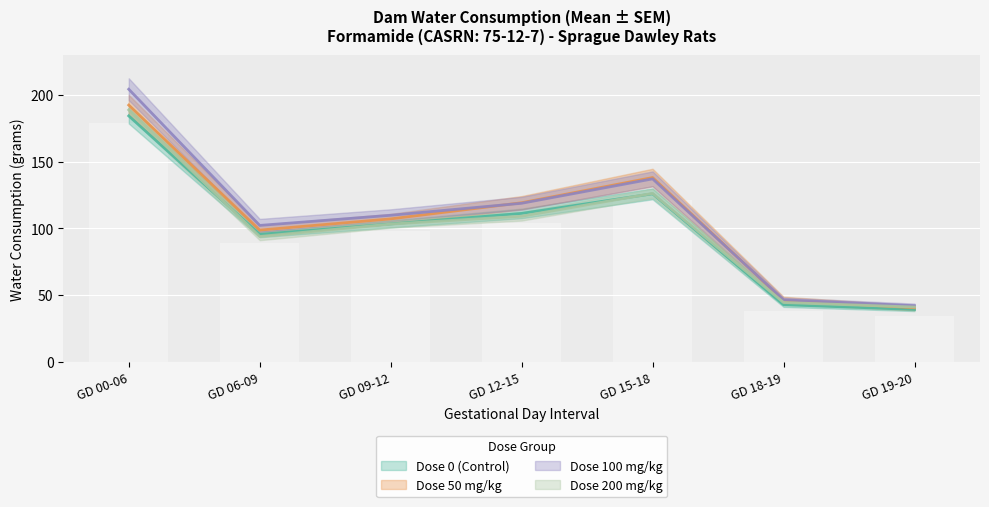

What is the sum of the Dose 200 mg/kg values at GD 18-19 and GD 09-12?

147.6